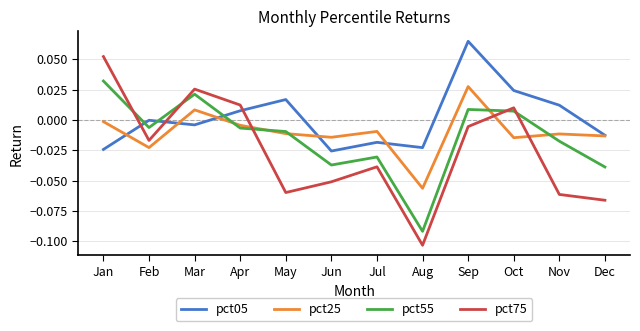

Is it true that pct05 equals 0.0 at May?

True